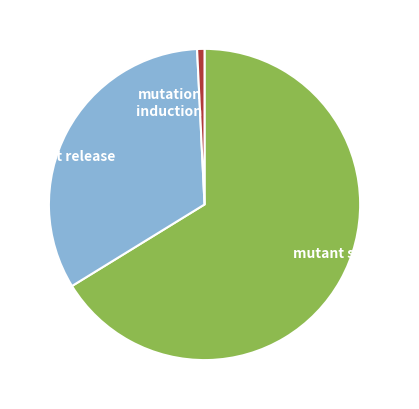

Combined, do mutant selection and mutation induction account for over 50%?

Yes